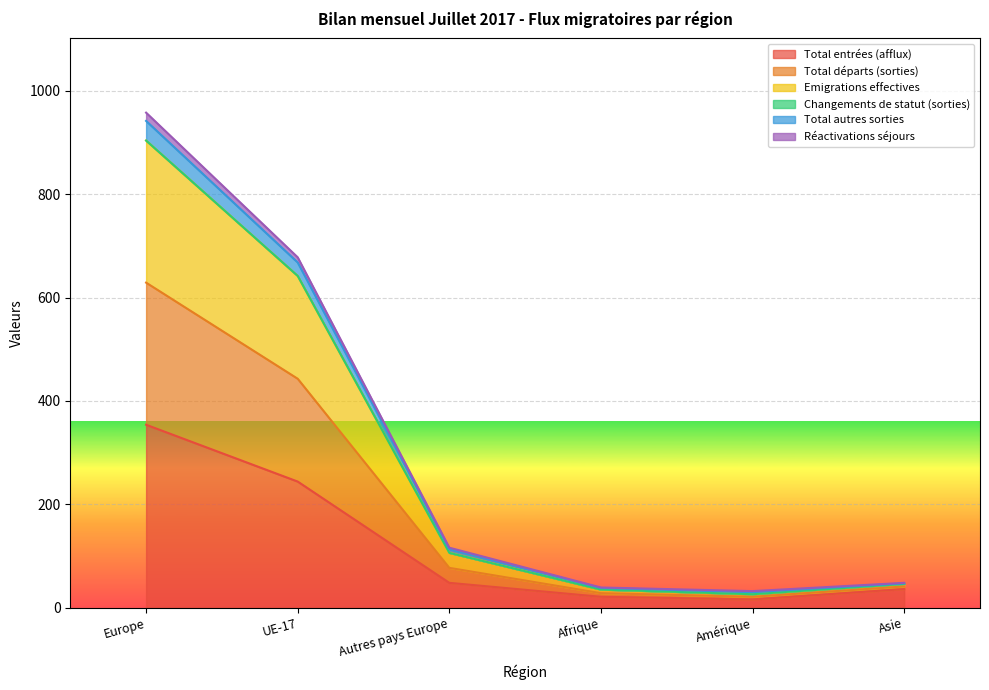

What is the value of the Total autres sorties point at the 5th from the left?

26